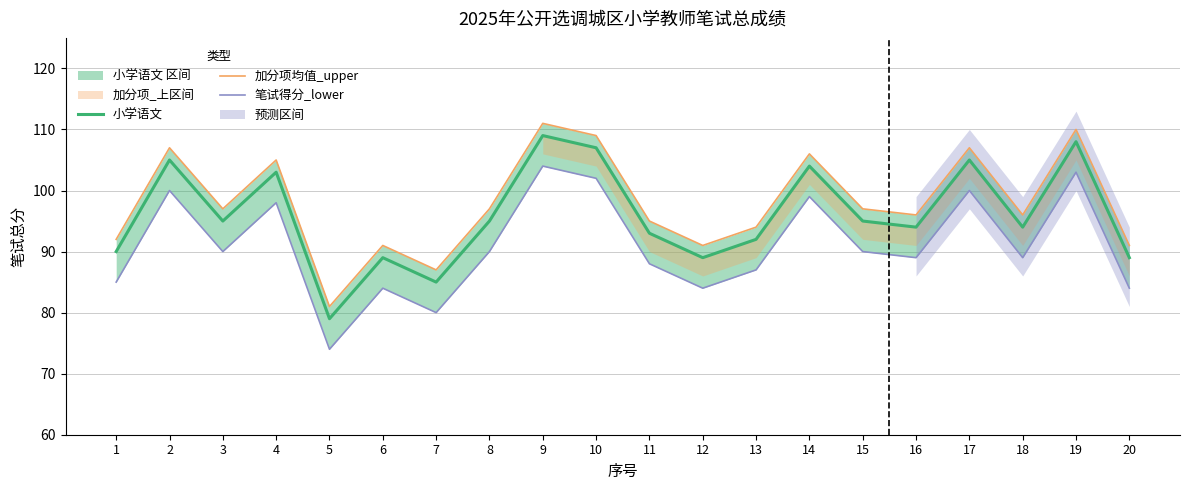

Which series changed the most between 2 and 16?

小学语文